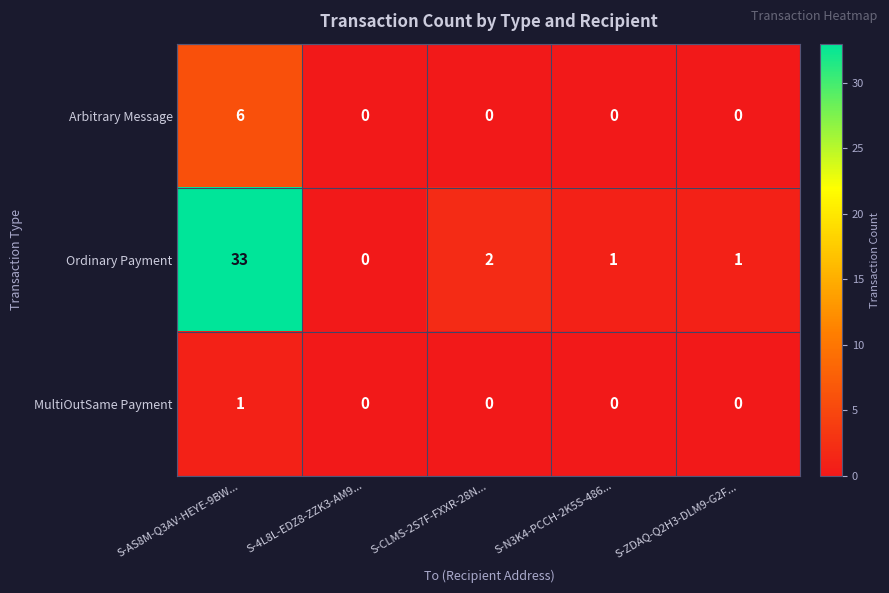

What is the difference between the Arbitrary Message values at S-ZDAQ-Q2H3-DLM9-G2F... and S-AS8M-Q3AV-HEYE-9BW...?

6